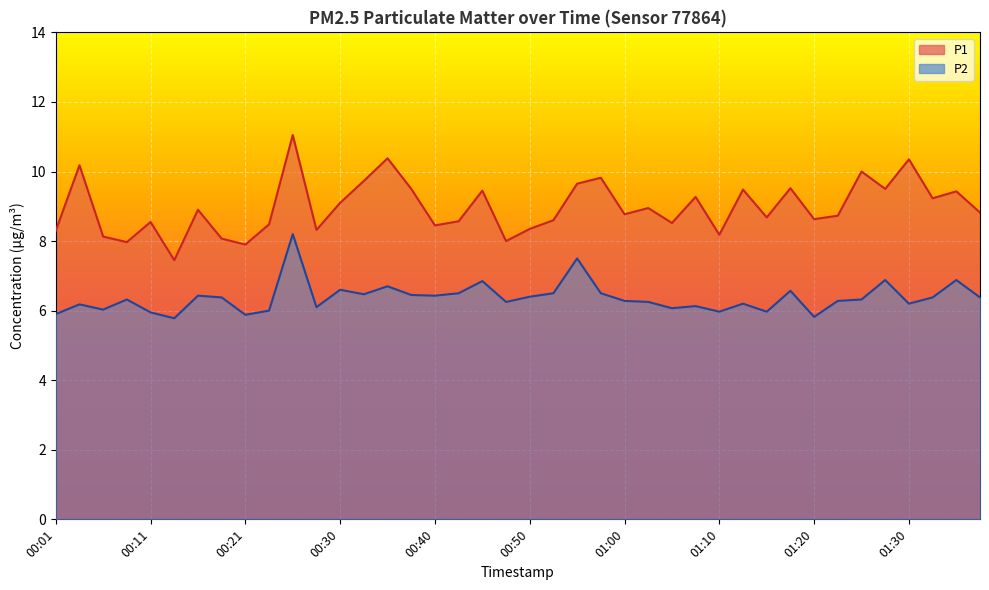

How many distinct data groups are displayed?

2